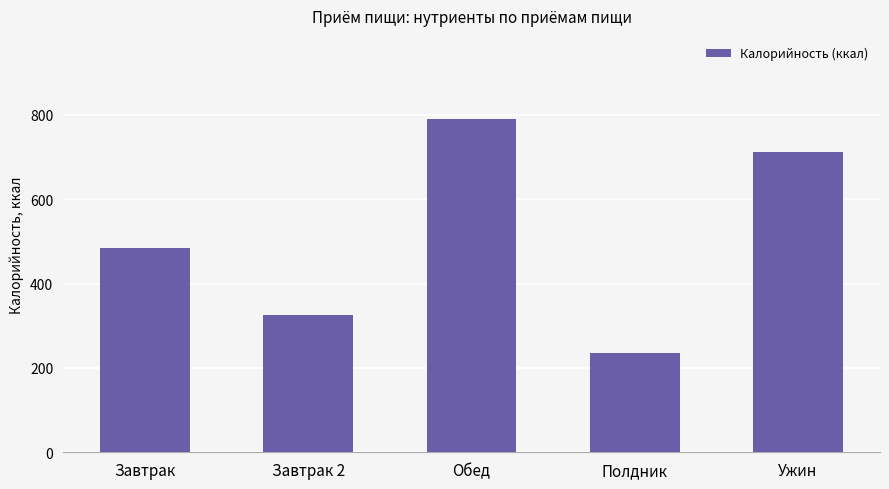

What is the ratio of the value at Завтрак to the value at Ужин?

0.7